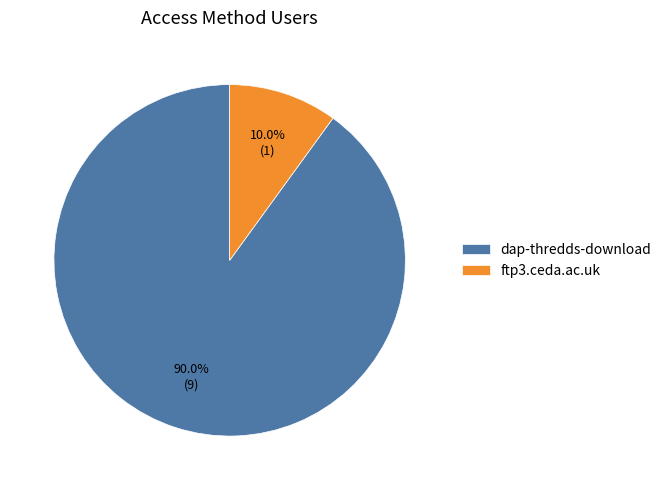

Which category has the smallest portion of the pie?

ftp3.ceda.ac.uk